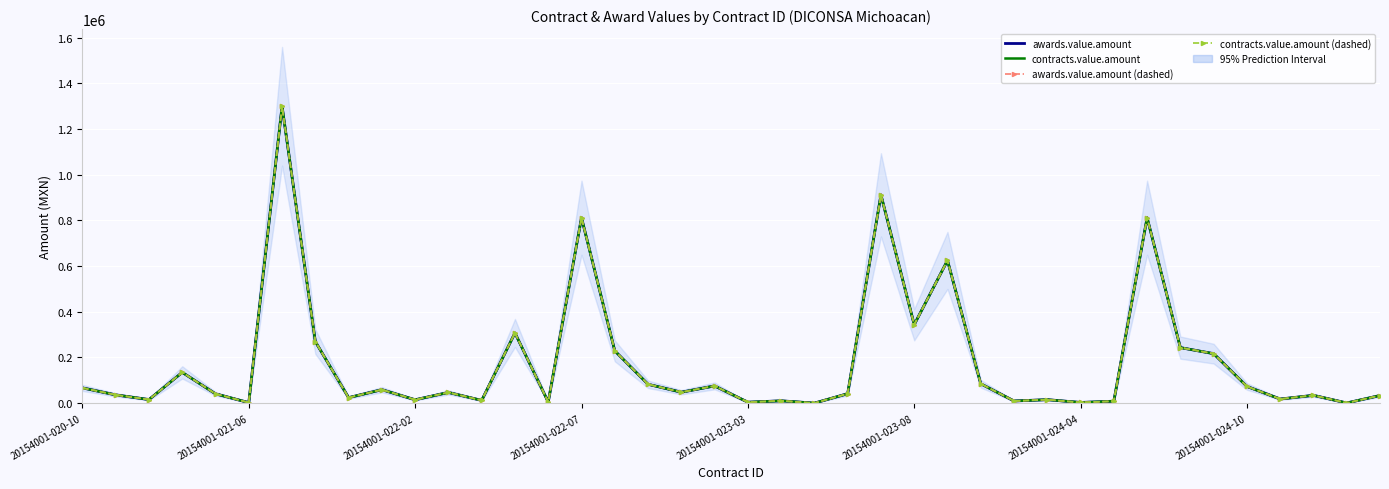

Where is awards.value.amount nearest to the value 650030?

26